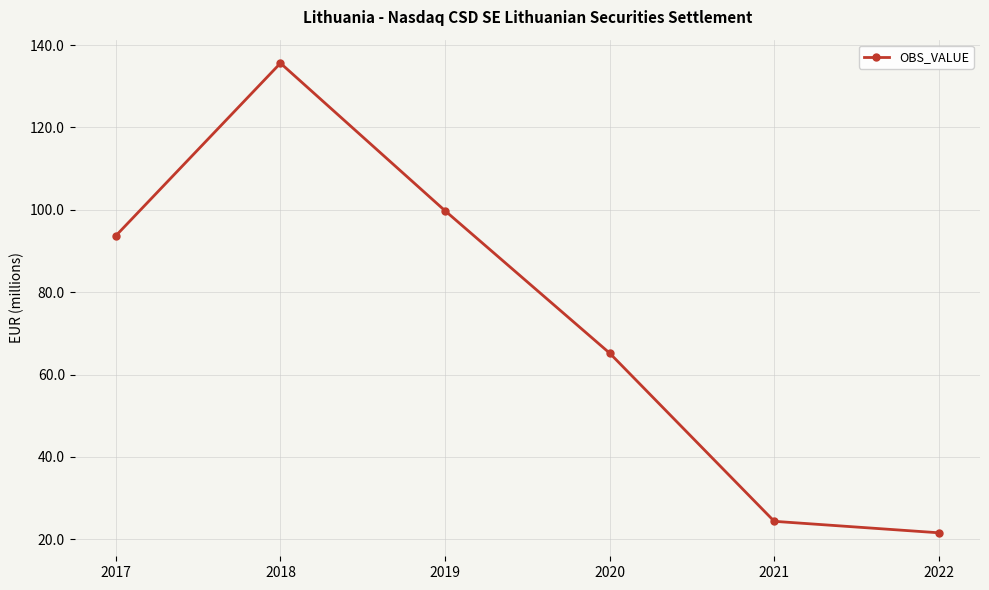

Rank the categories by value from highest to lowest.

2018, 2019, 2017, 2020, 2021, 2022